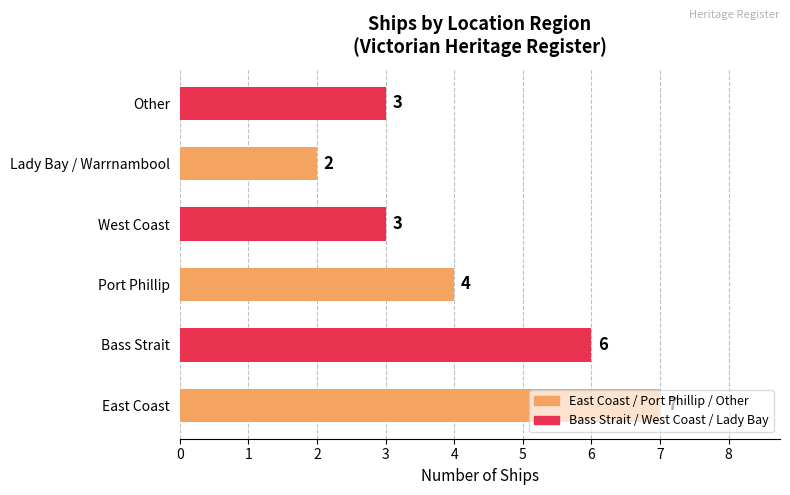

Approximately how many times larger is the value at East Coast compared to West Coast?

2.3